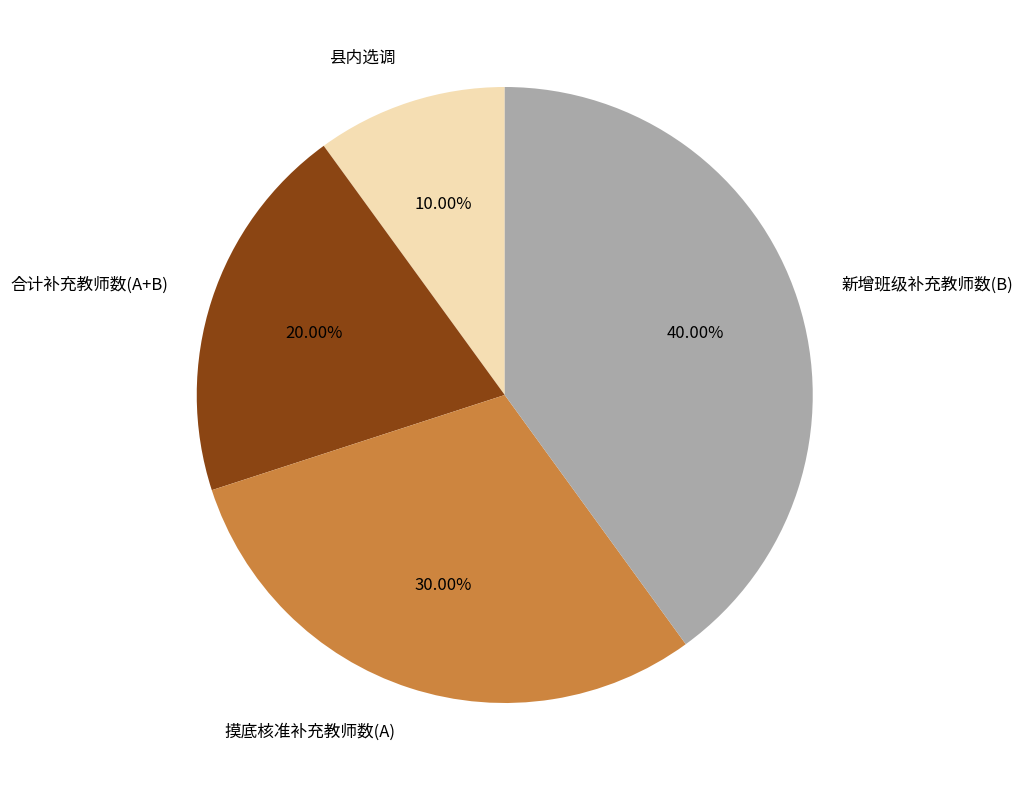

Rank the categories by value from highest to lowest.

新增班级补充教师数(B), 摸底核准补充教师数(A), 合计补充教师数(A+B), 县内选调